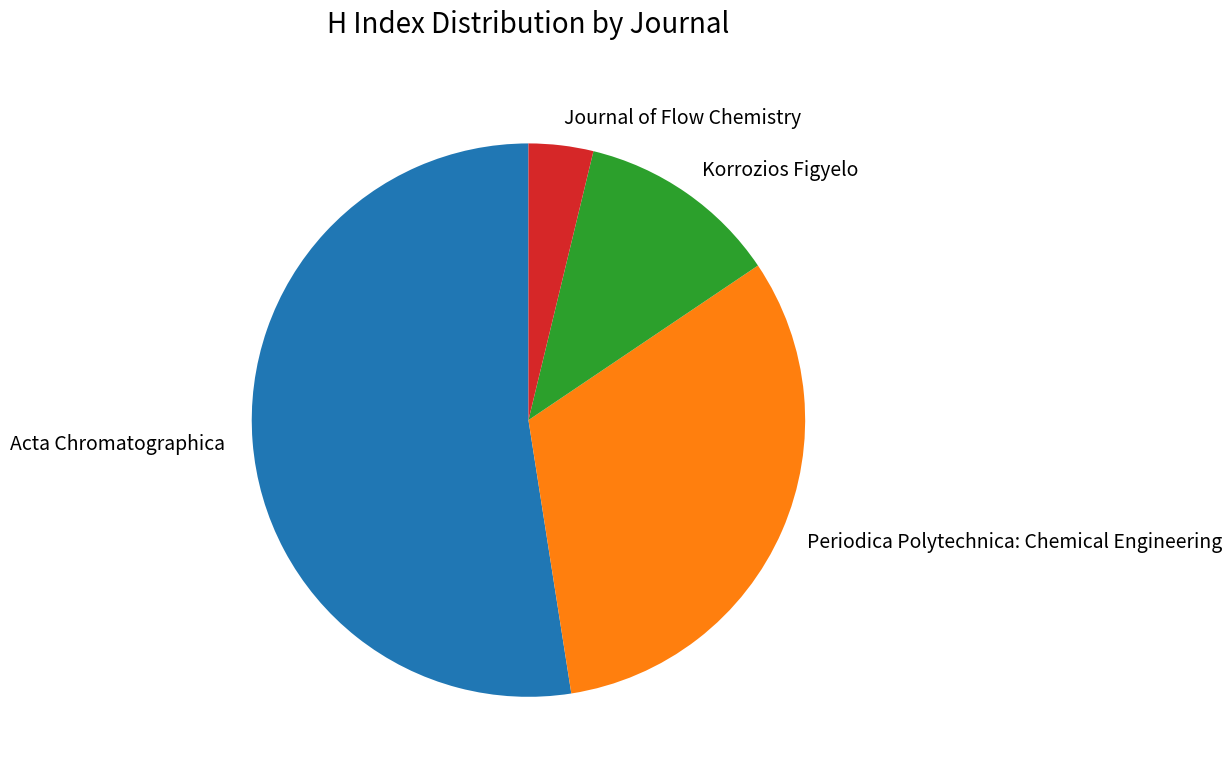

Between Periodica Polytechnica: Chemical Engineering and Korrozios Figyelo, which is larger?

Periodica Polytechnica: Chemical Engineering